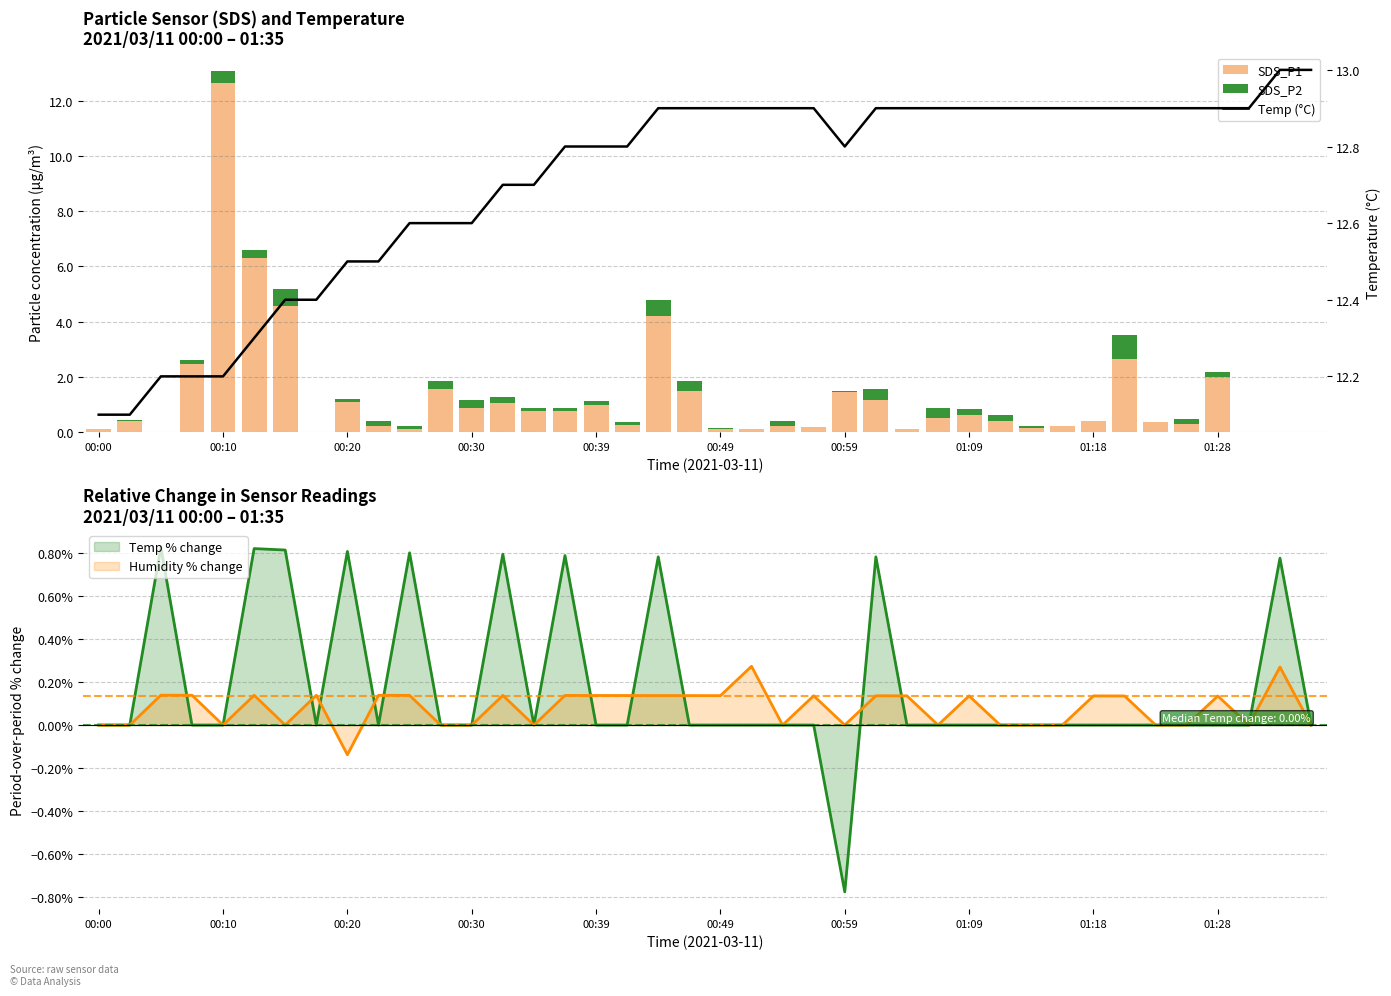

What are all the series names shown in the legend?

SDS_P1, SDS_P2, Temp (°C)